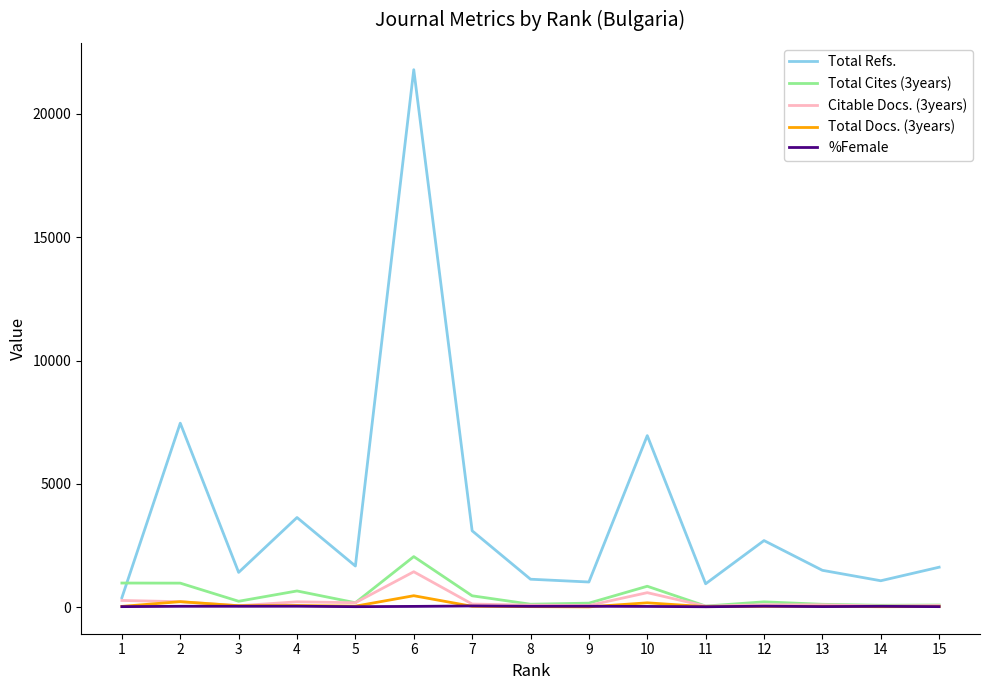

Which series has the largest range (max minus min)?

Total Refs.